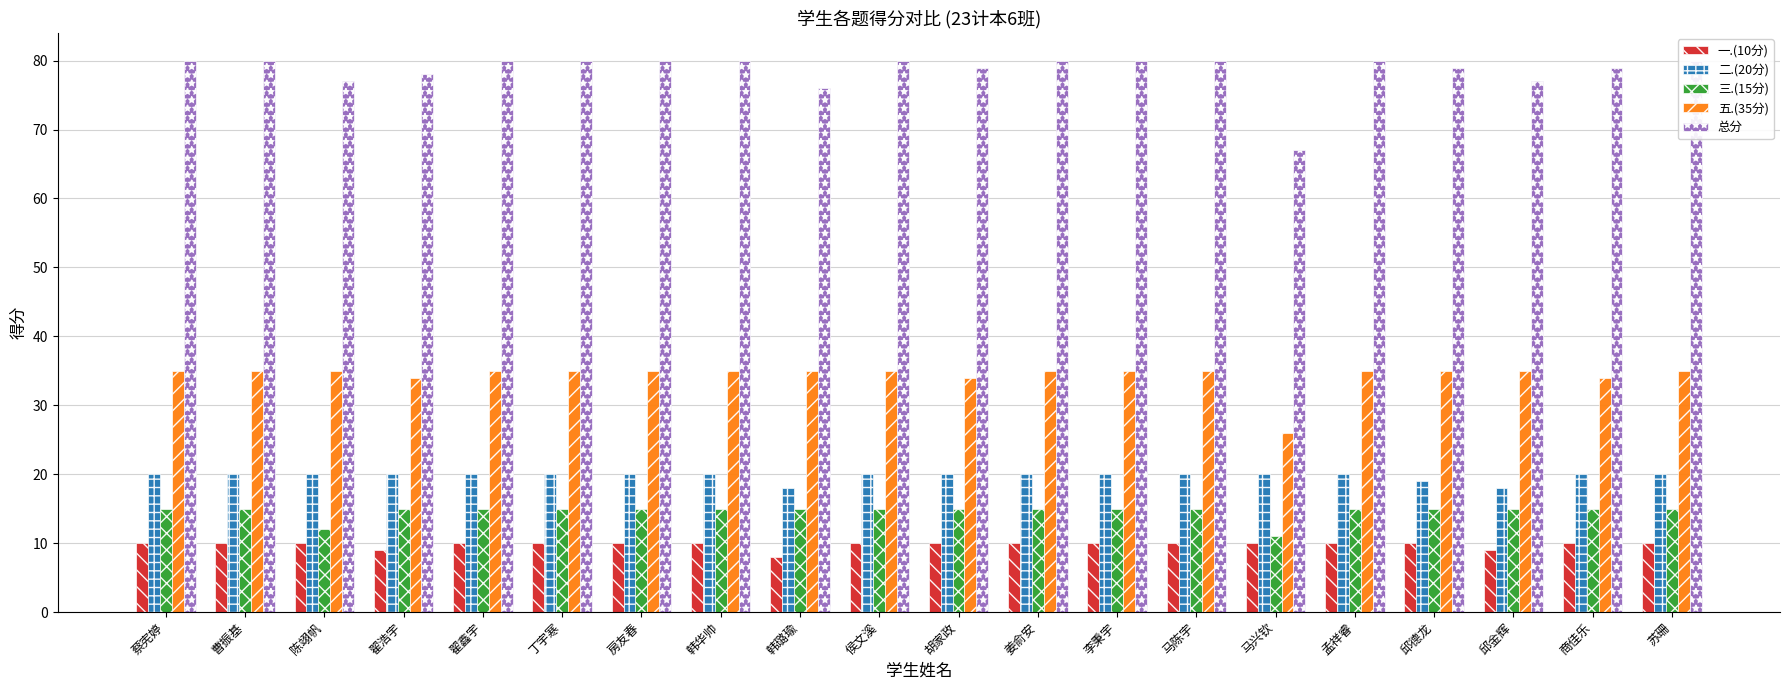

The 总分 series shows 103 at 翟浩宇. True or false?

False